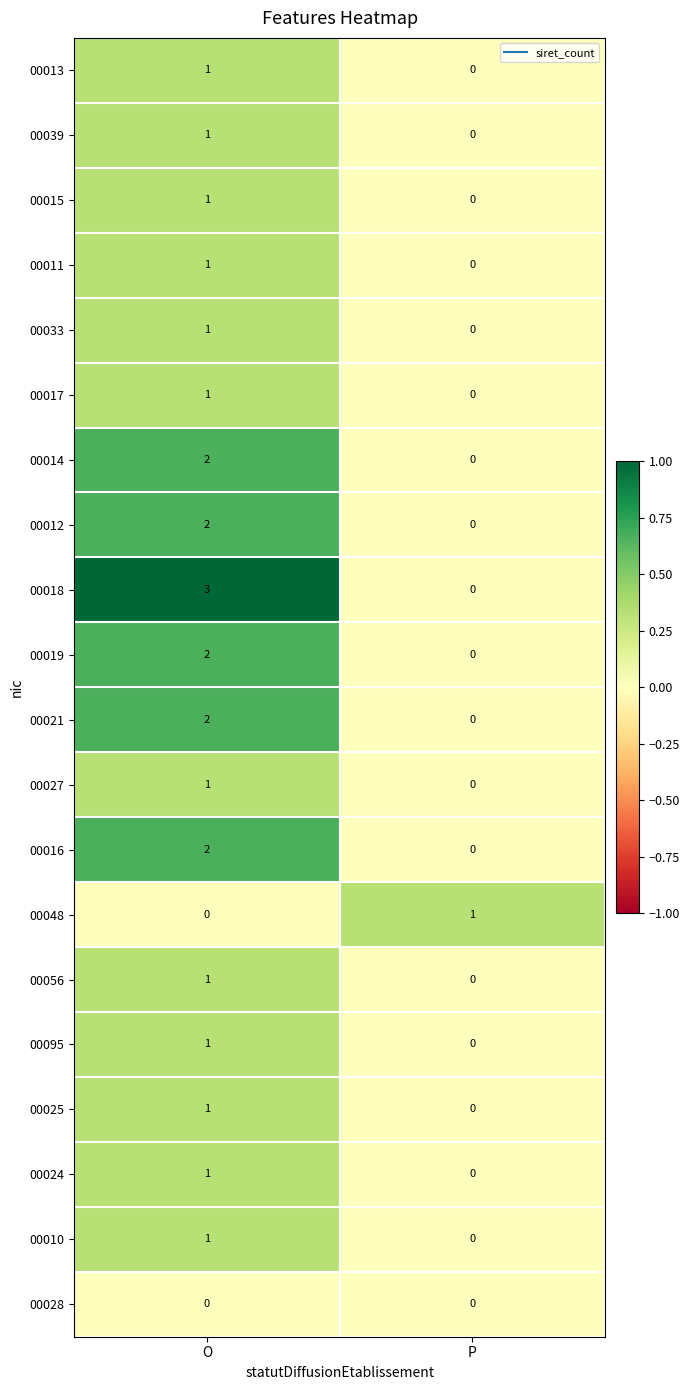

List the labels in order of 00011 value, smallest first.

P, O